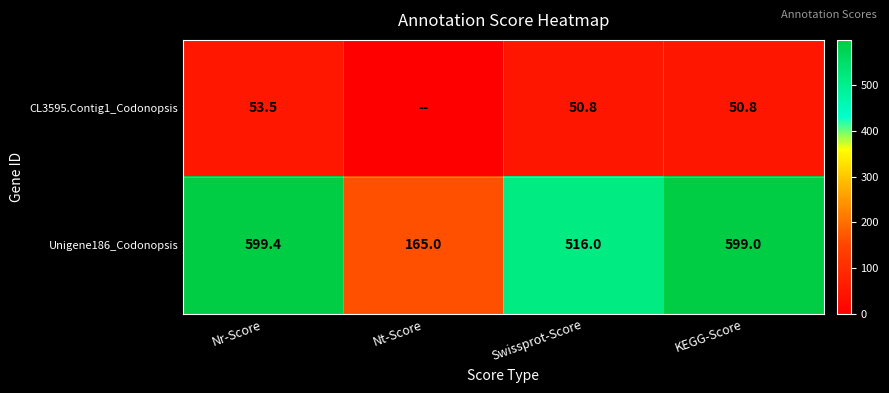

True or false: Unigene186_Codonopsis has a value of 165.0 at Nt-Score.

True